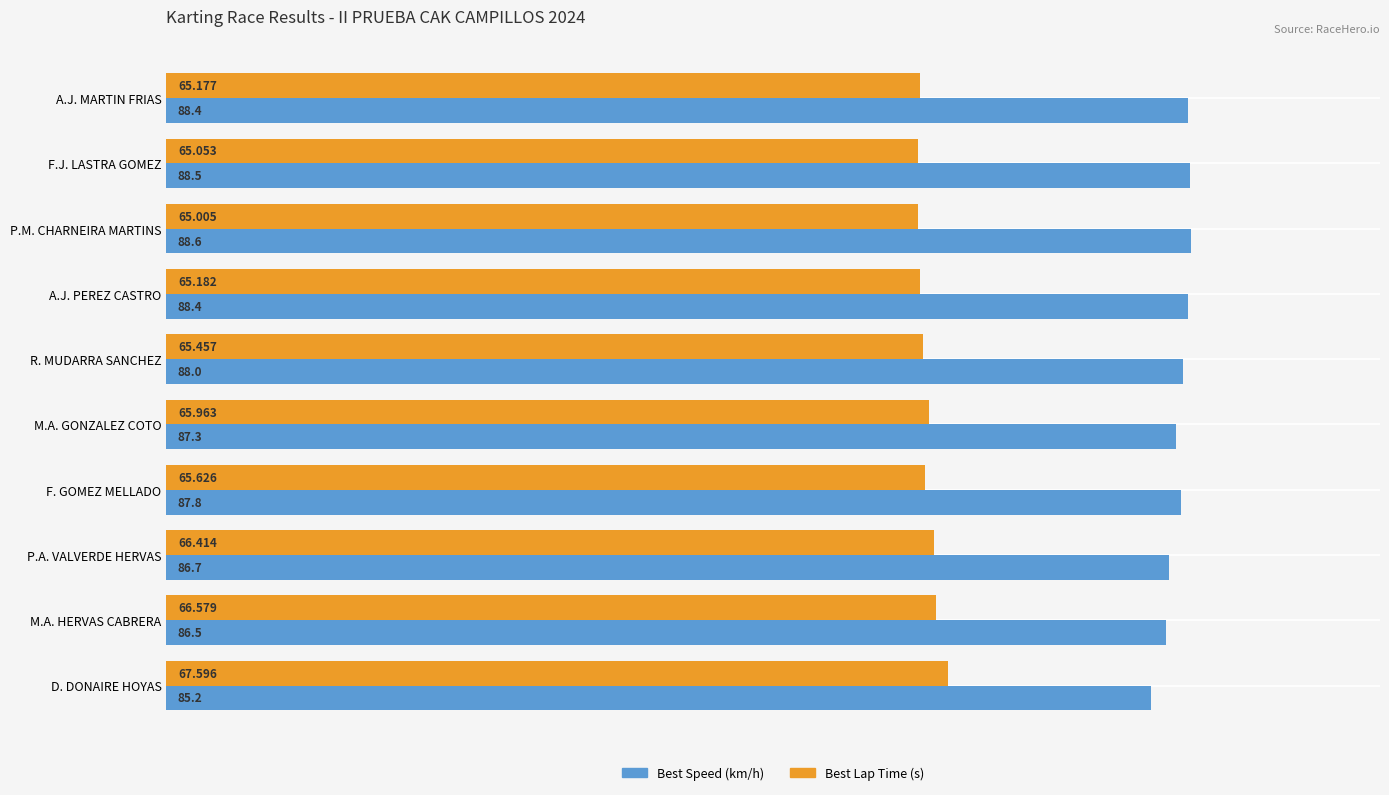

What is the sum of all Best Speed (km/h) values?

875.4